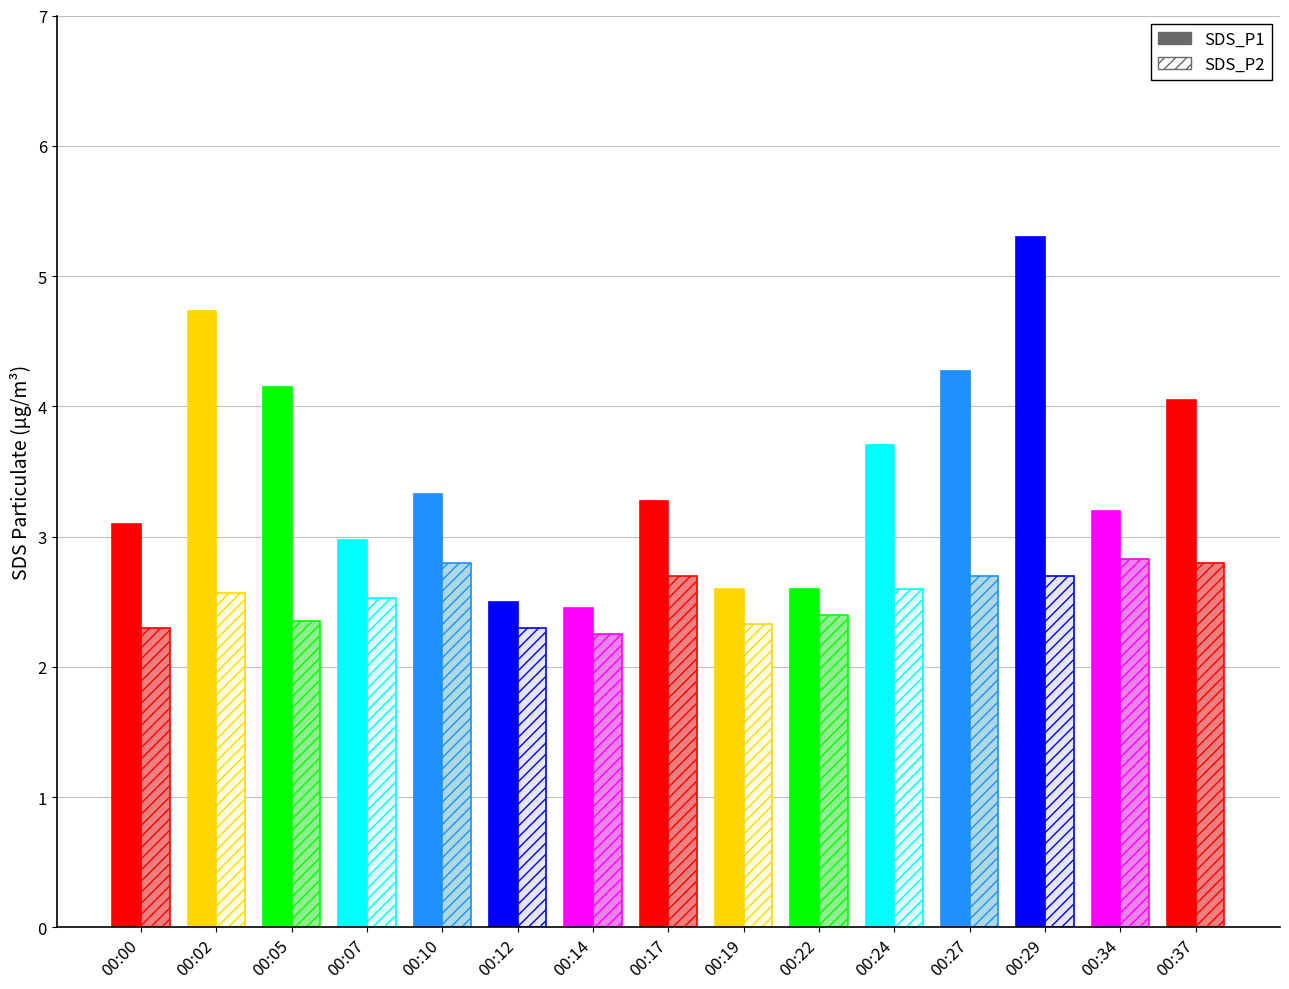

Read the SDS_P2 value at 00:29.

2.7